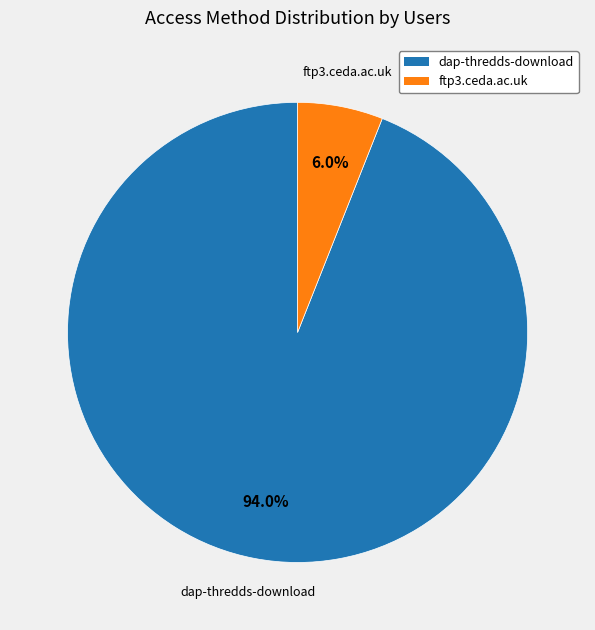

Rank the categories by value from highest to lowest.

dap-thredds-download, ftp3.ceda.ac.uk